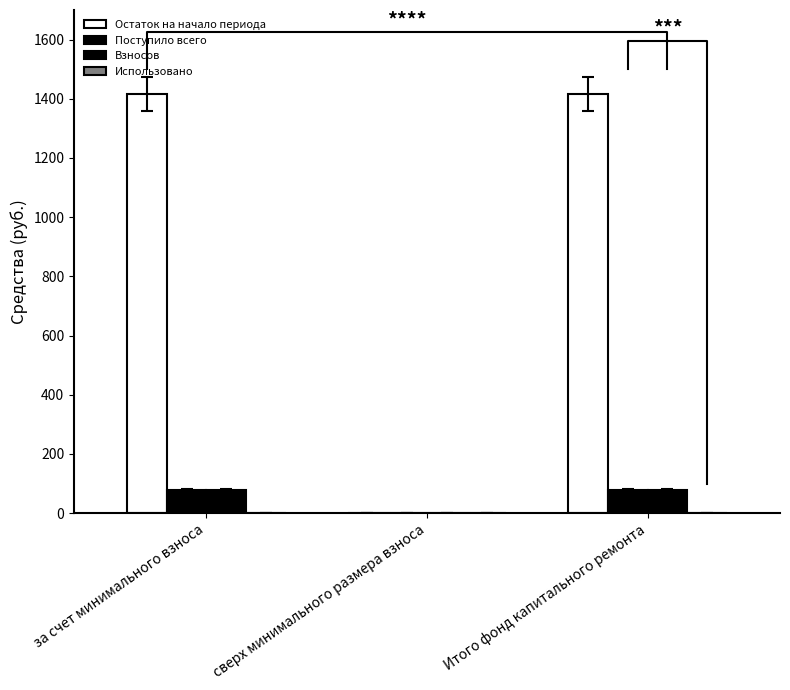

What is the label of the 3rd bar from the left?

Итого фонд капитального ремонта